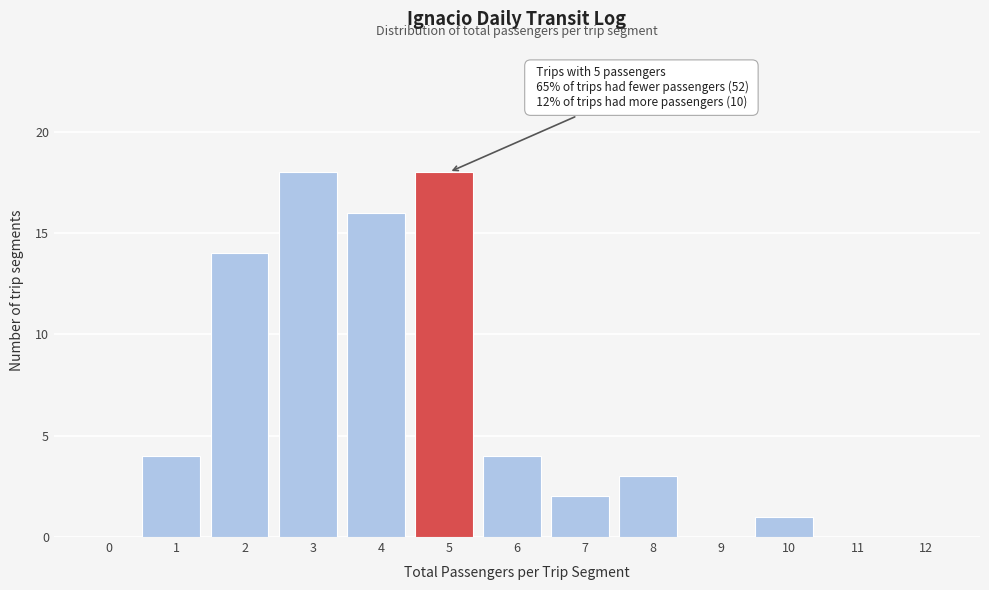

Reading right to left, extract all data points from this chart.

12=0	11=0	10=1	9=0	8=3	7=2	6=4	5=18	4=16	3=18	2=14	1=4	0=0